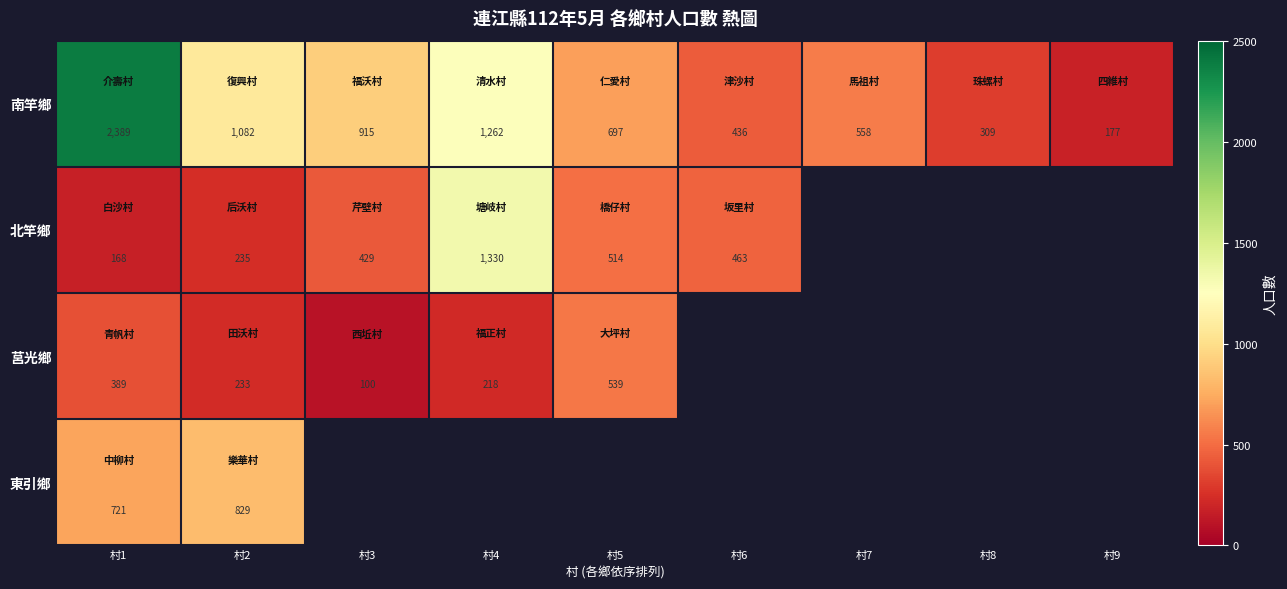

List the labels in order of 南竿鄉 value, largest first.

村1, 村4, 村2, 村3, 村5, 村7, 村6, 村8, 村9